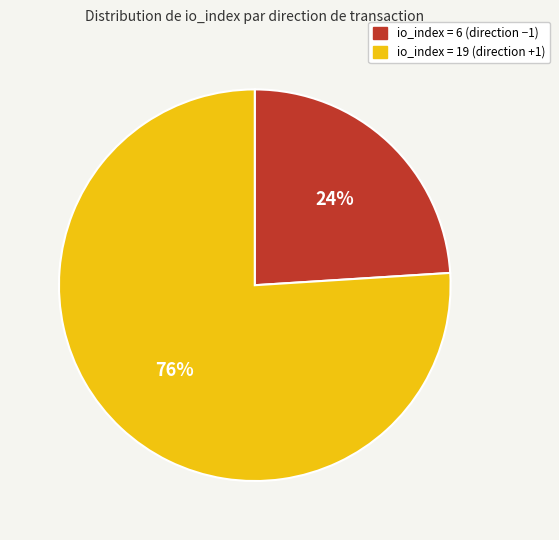

To the nearest percent, what is the difference between the largest and smallest slice percentages?

52%